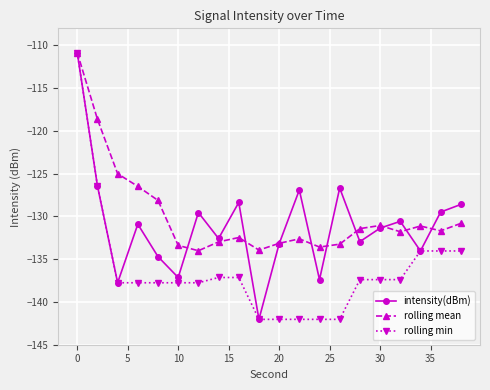

Does the chart have visible grid lines?

Yes